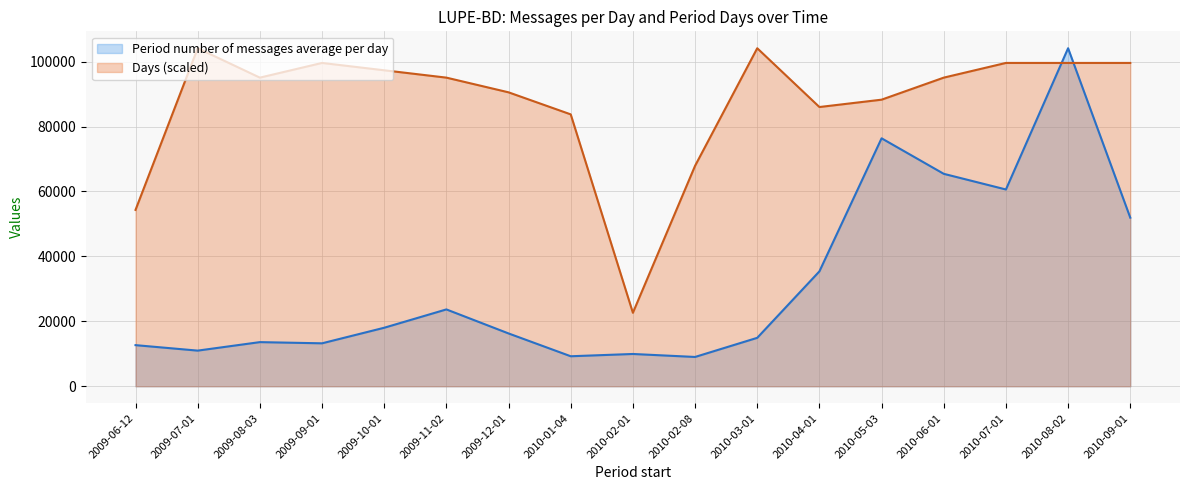

At how many categories does at least one series exceed 23519?

16